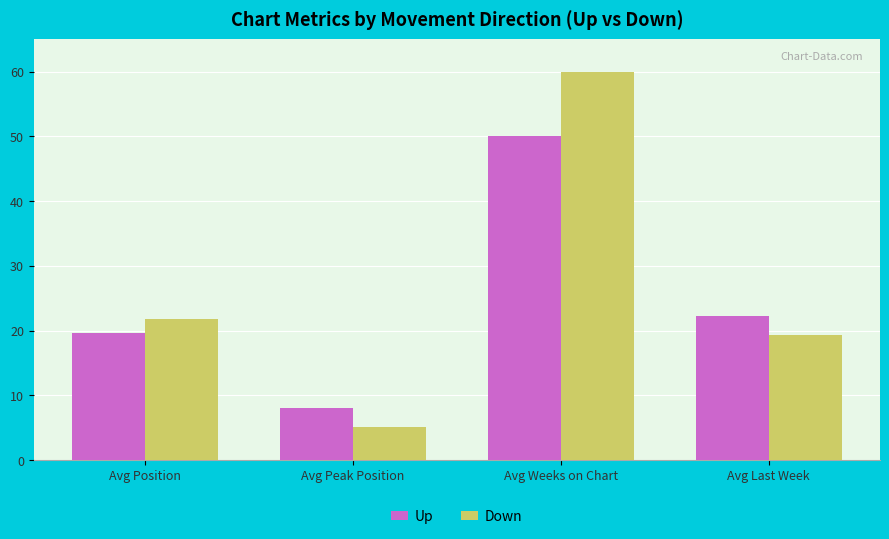

What are all the series names shown in the legend?

Up, Down